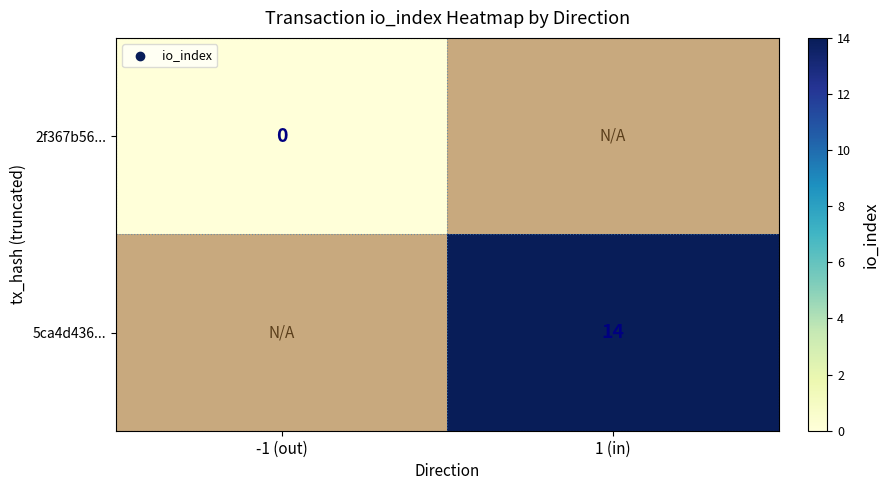

Is it true that 5ca4d436... equals 8 at 1 (in)?

False